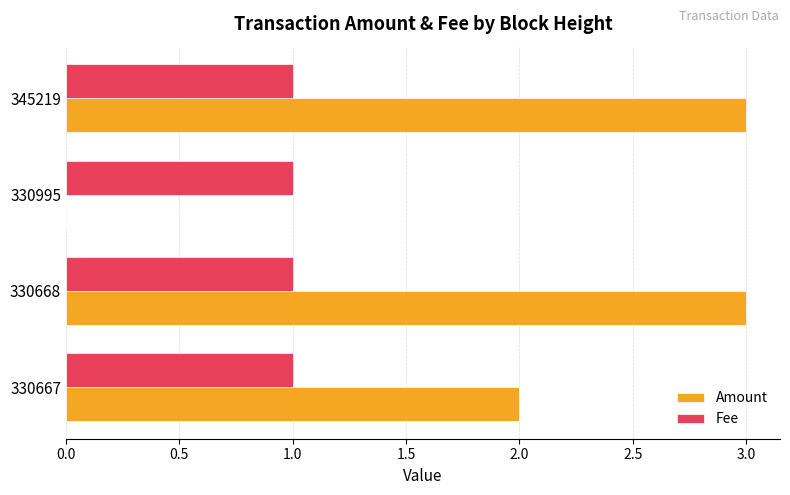

How many Fee values are between 1 and 2?

4